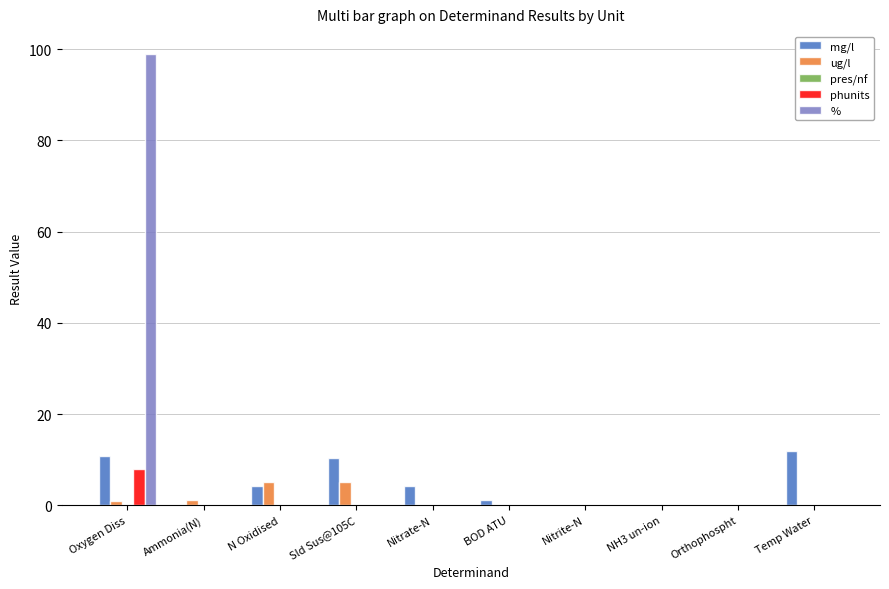

What is the highest value of the mg/l series?

11.8